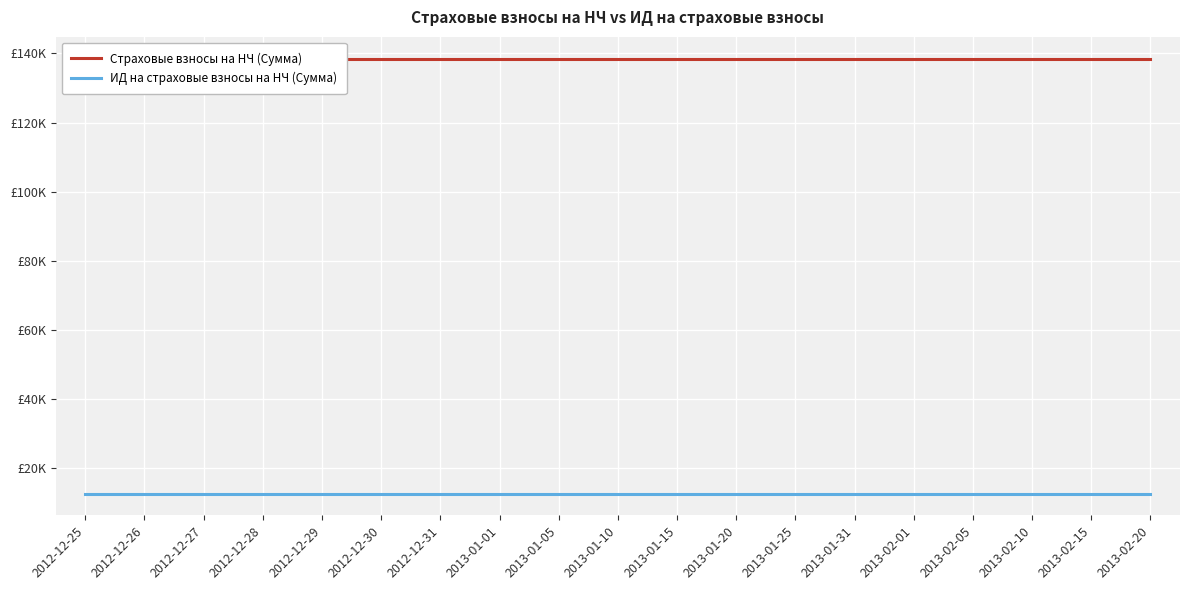

Which category has the lowest value in the ИД на страховые взносы на НЧ (Сумма) series?

2012-12-25